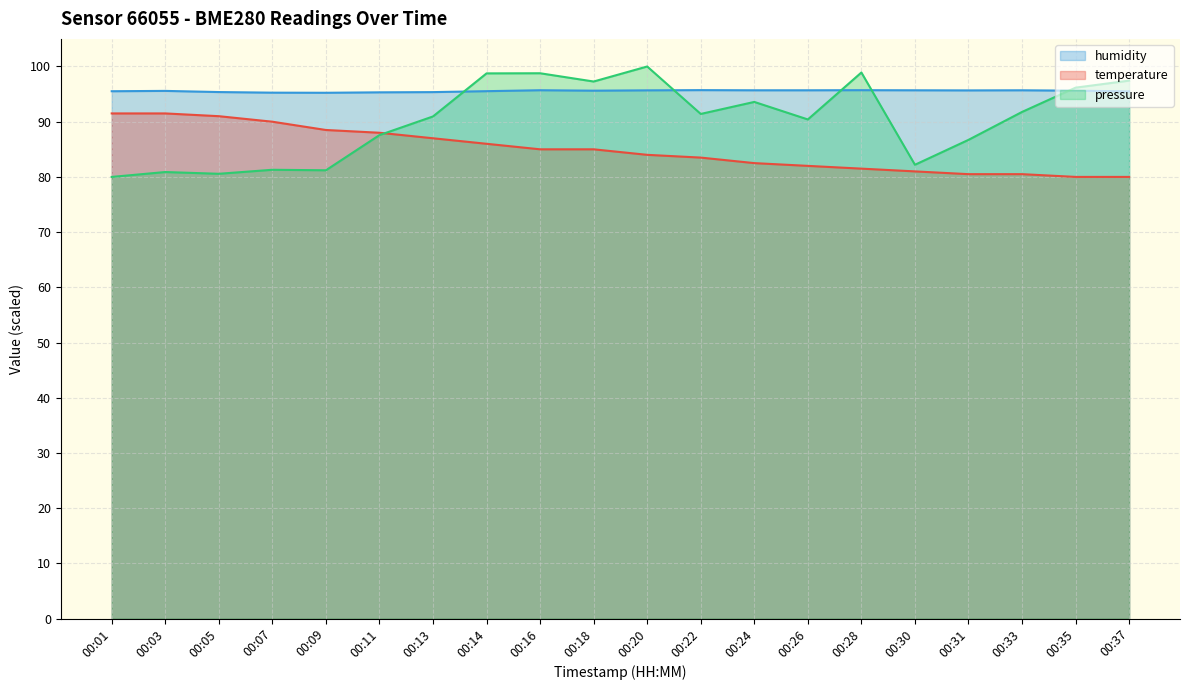

What is the difference between the maximum and minimum values in the temperature series?

11.5